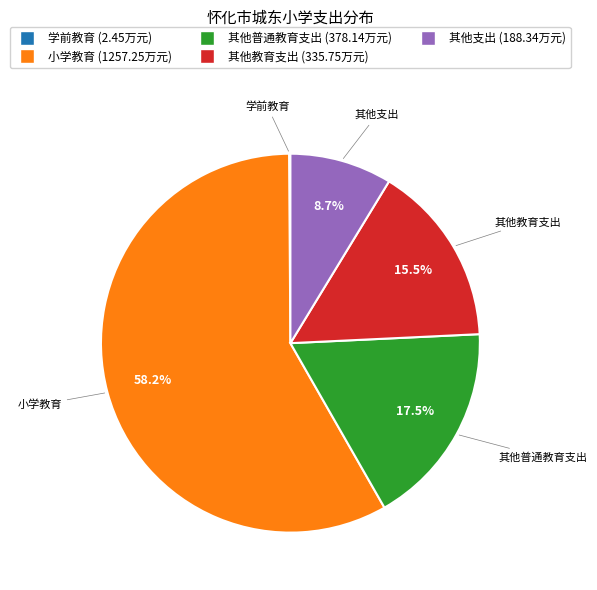

Which category accounts for the majority?

小学教育